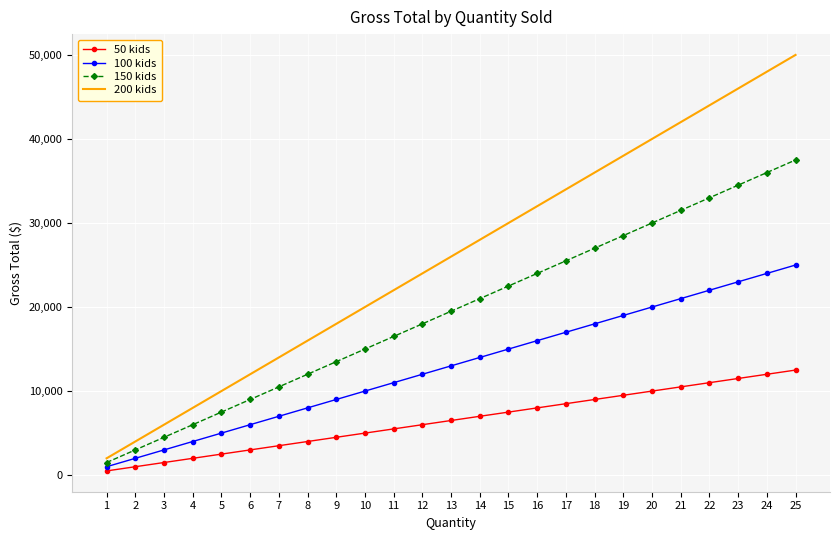

Which category has the lowest value across all series?

1